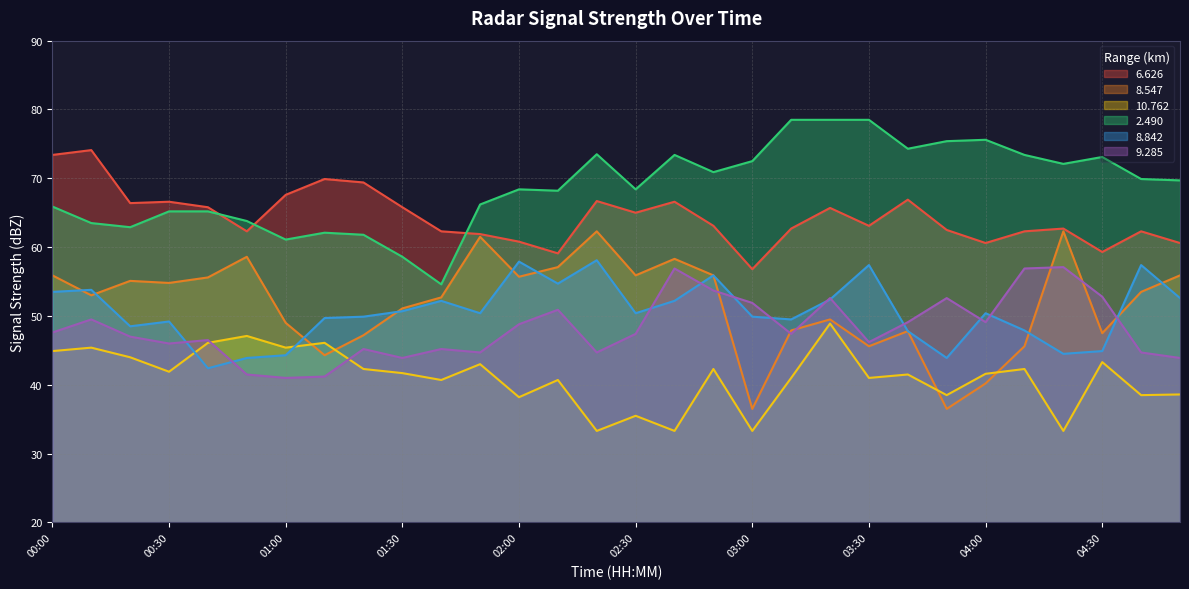

Is it true that 10.762 equals 43.0 at 01:50?

True